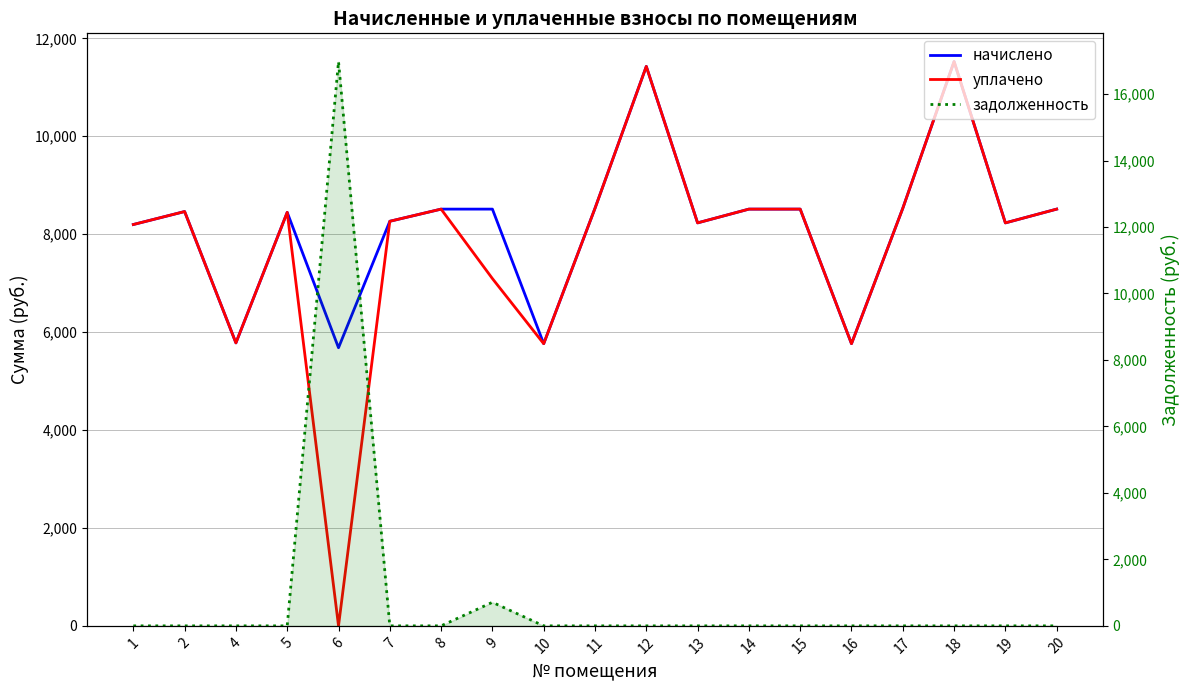

Does the chart display data point markers on the line(s)?

No